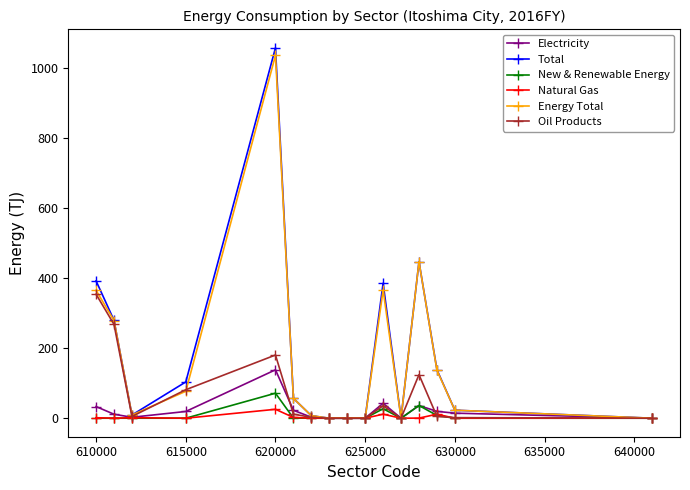

What is the highest value of the Oil Products series?

353.5